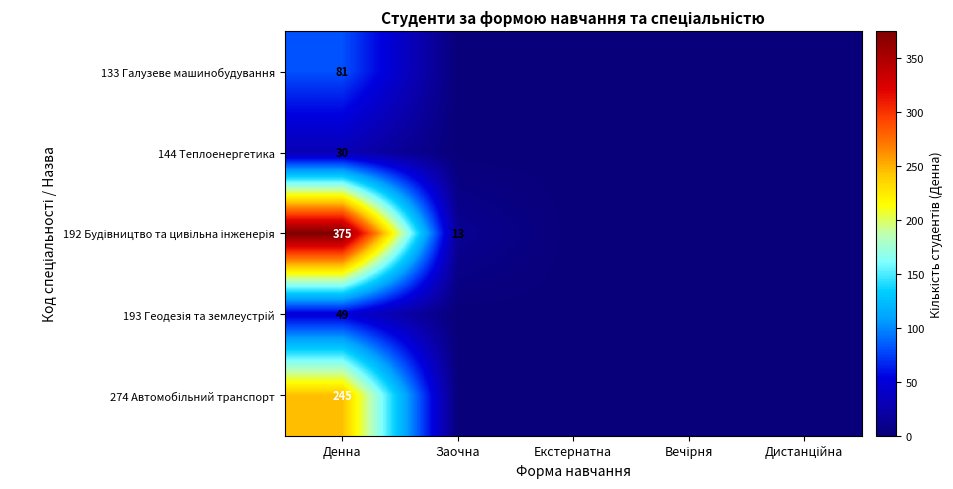

At how many categories does at least one series exceed 8?

2